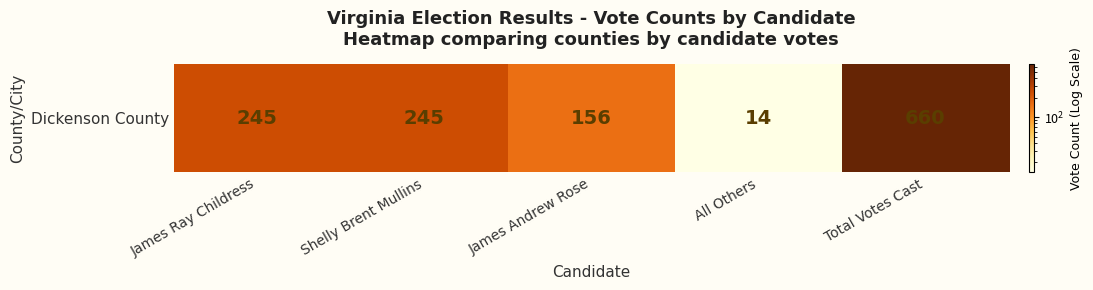

Count the values in the range 156 to 245.

3